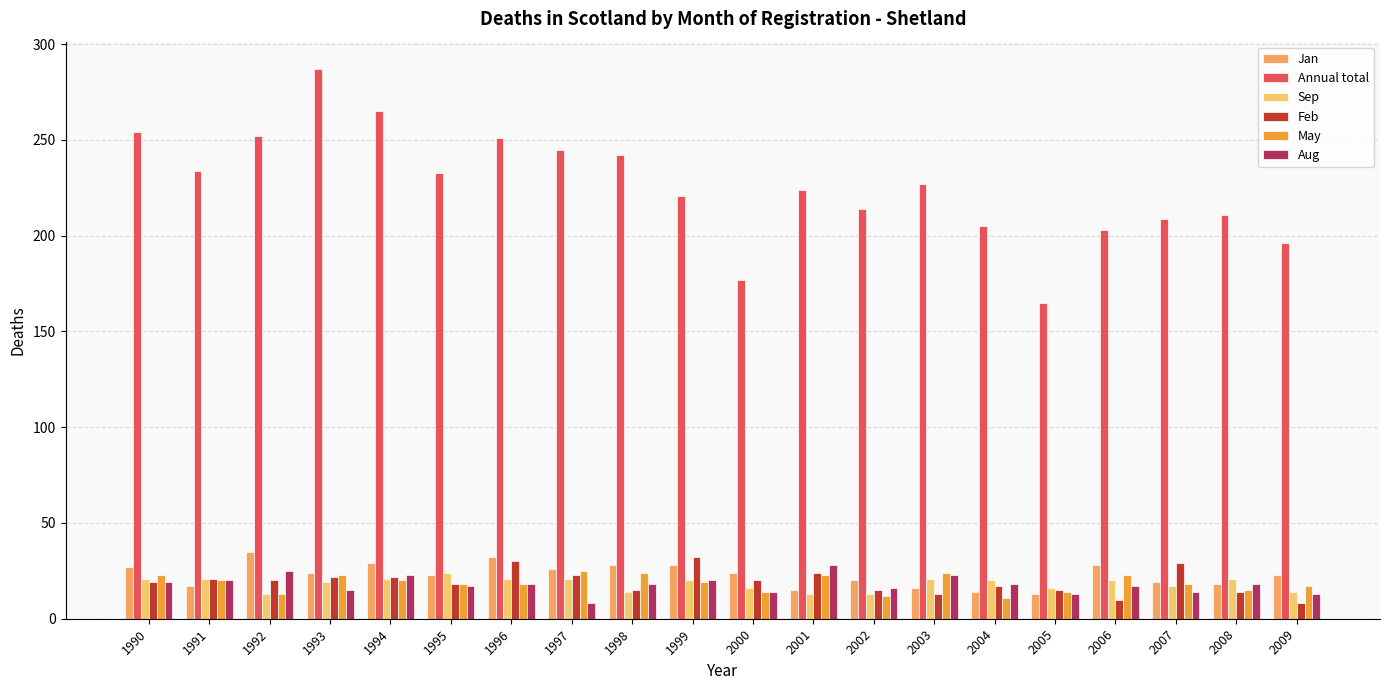

How many data points does each series have?

20